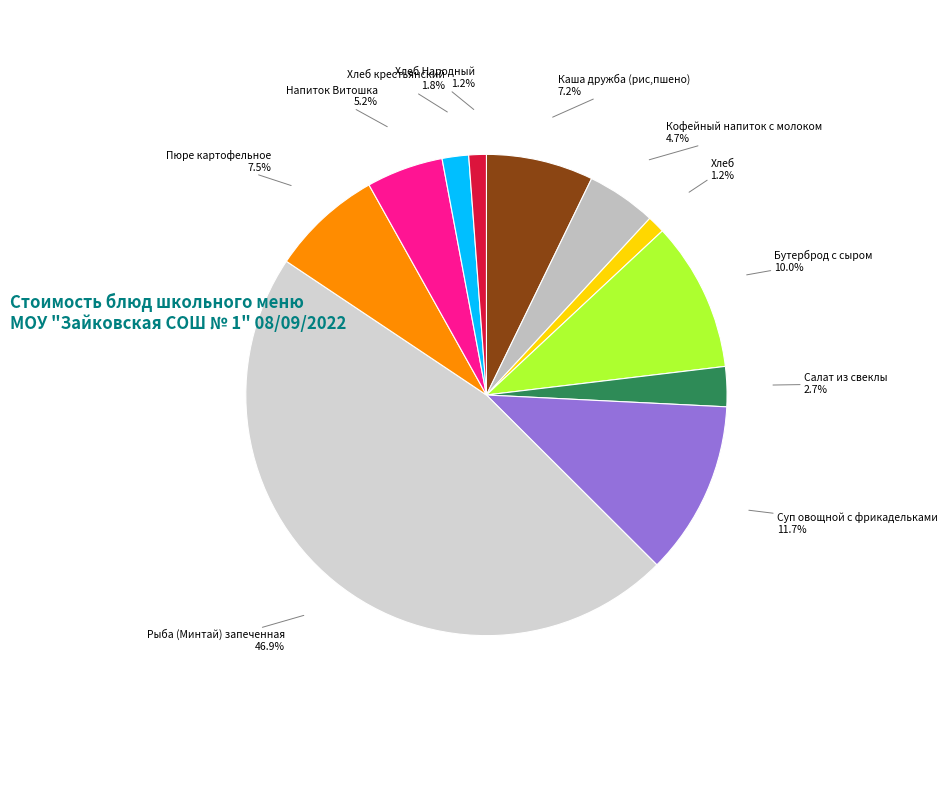

Which category has the biggest portion of the pie?

Рыба (Минтай) запеченная